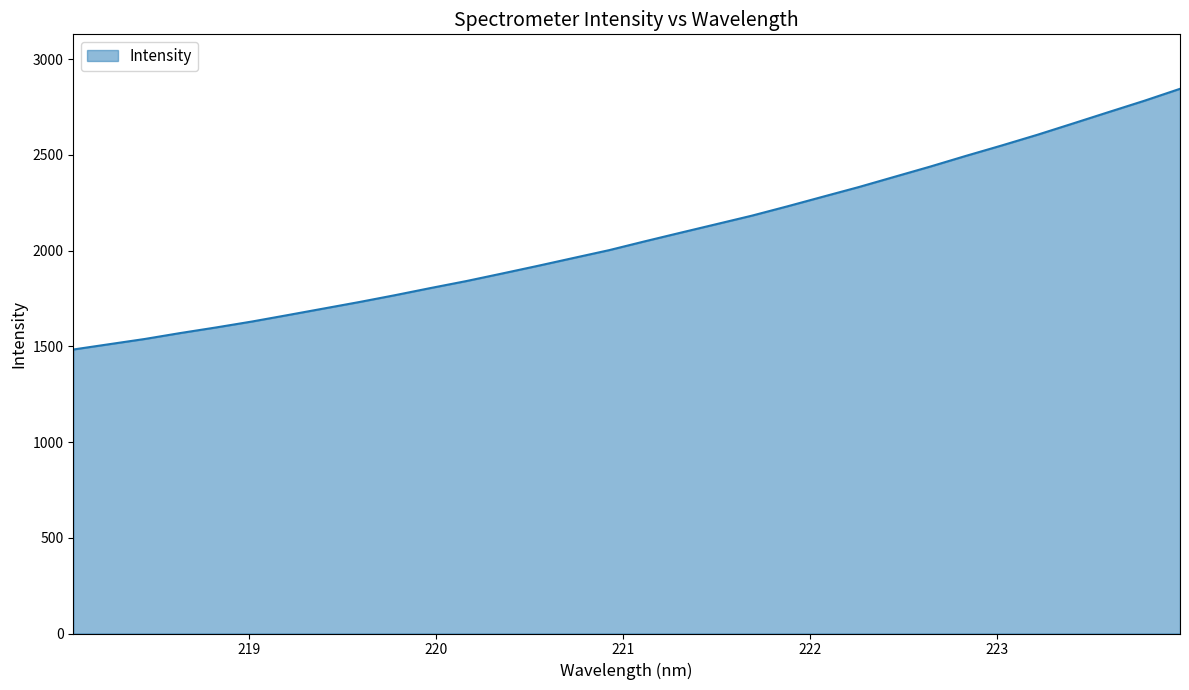

What is the minimum value shown in the chart?

1483.3